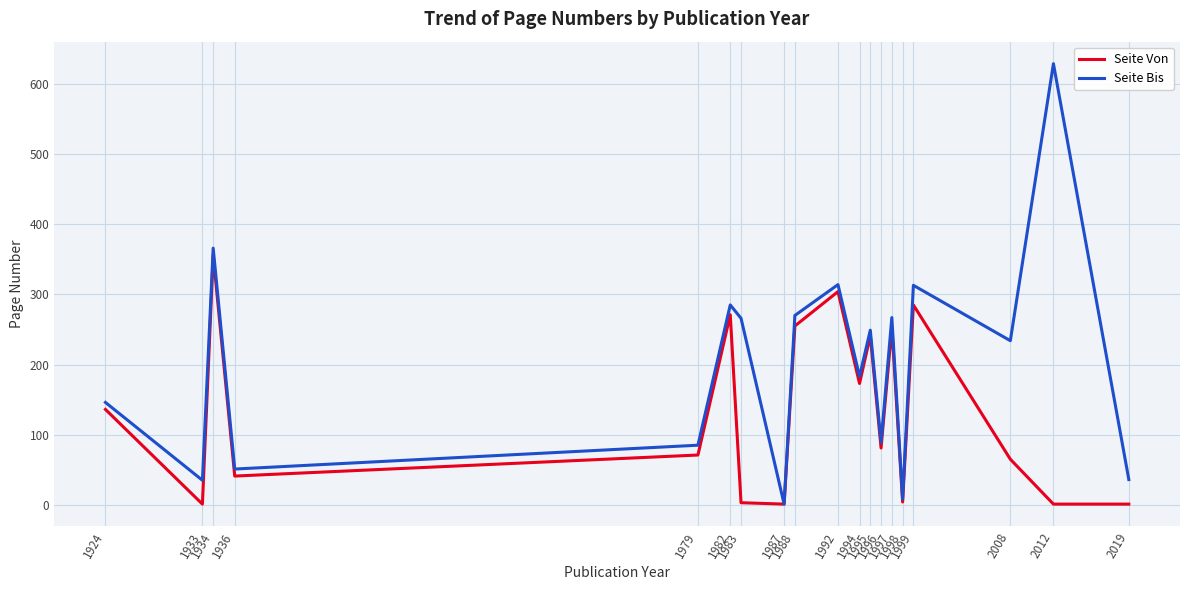

At which label does Seite Bis first exceed 234?

1934